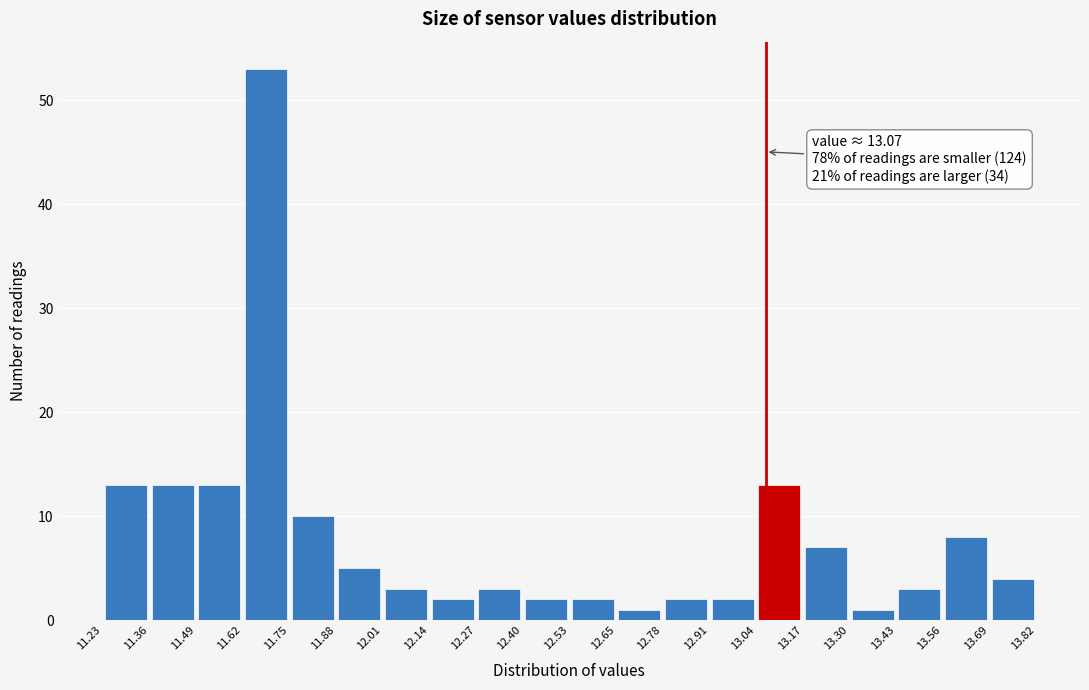

Over which range of the x-axis is the bar tallest?

11.62 to 11.75